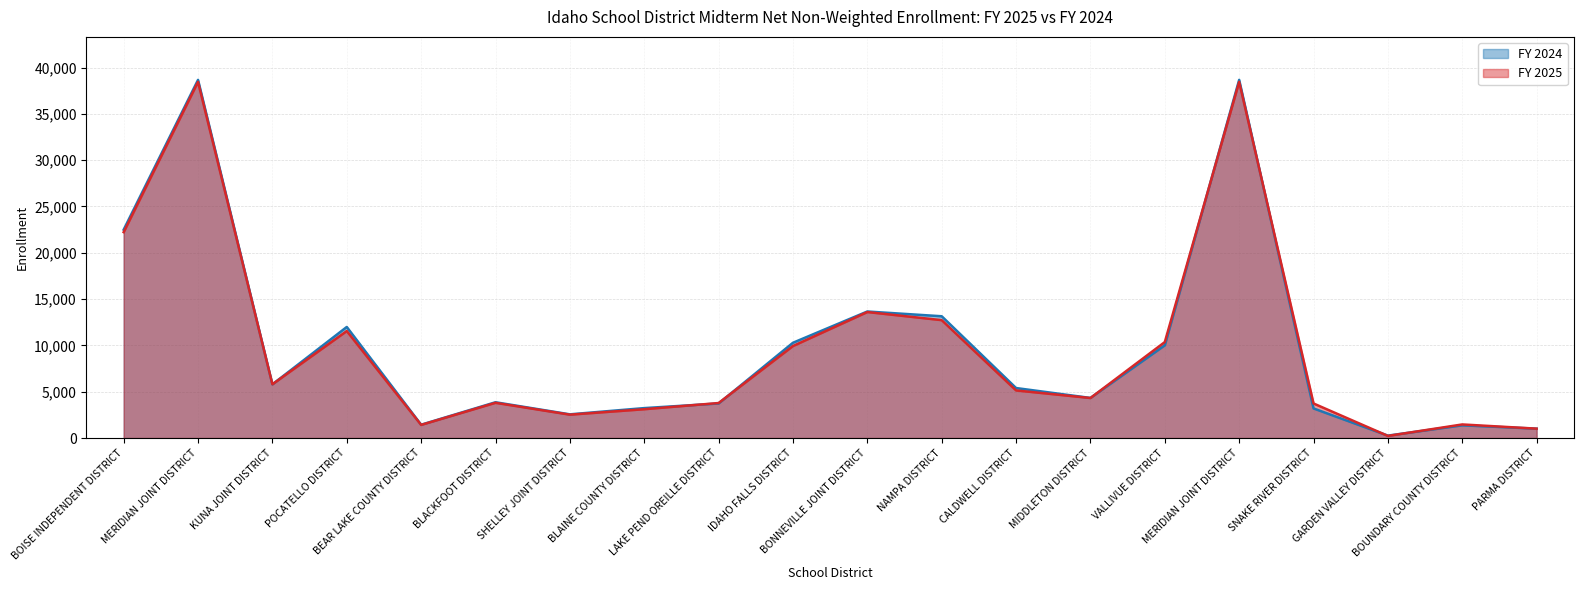

Between which two adjacent categories do FY 2025 and FY 2024 first intersect?

MERIDIAN JOINT DISTRICT and KUNA JOINT DISTRICT